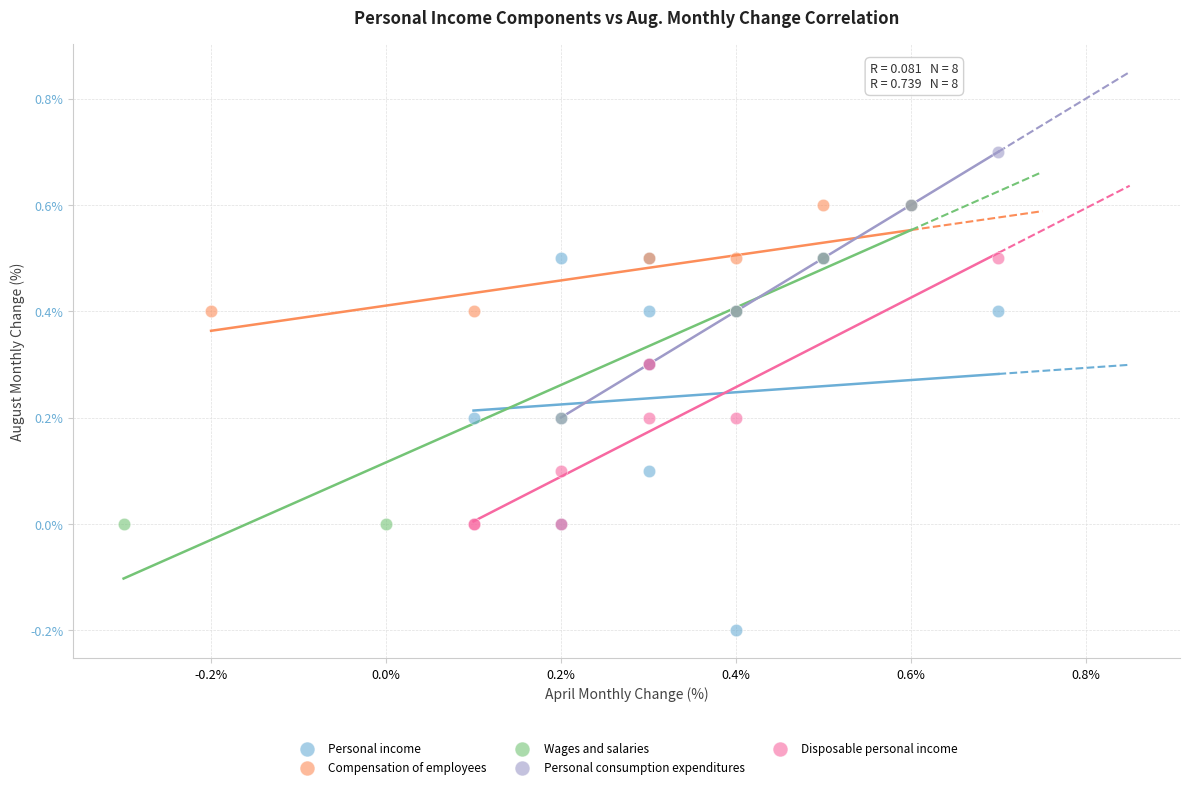

Which series has the largest Y range (max minus min)?

Personal income